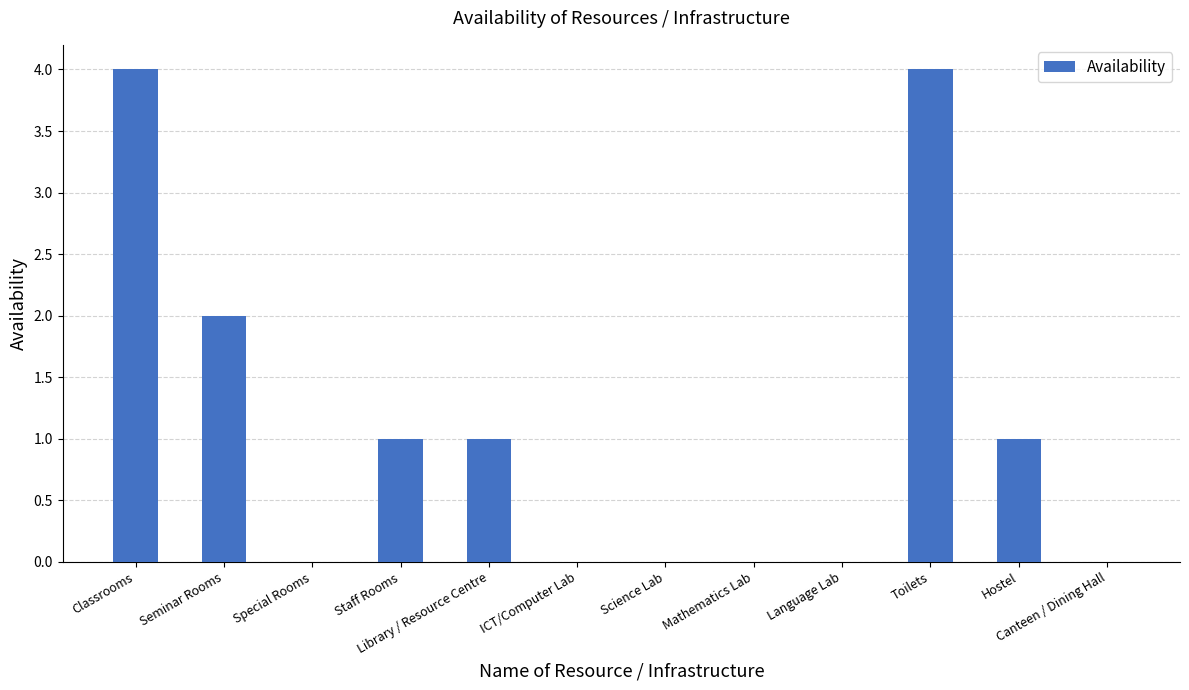

What is the change in value from Classrooms to Canteen / Dining Hall?

-4